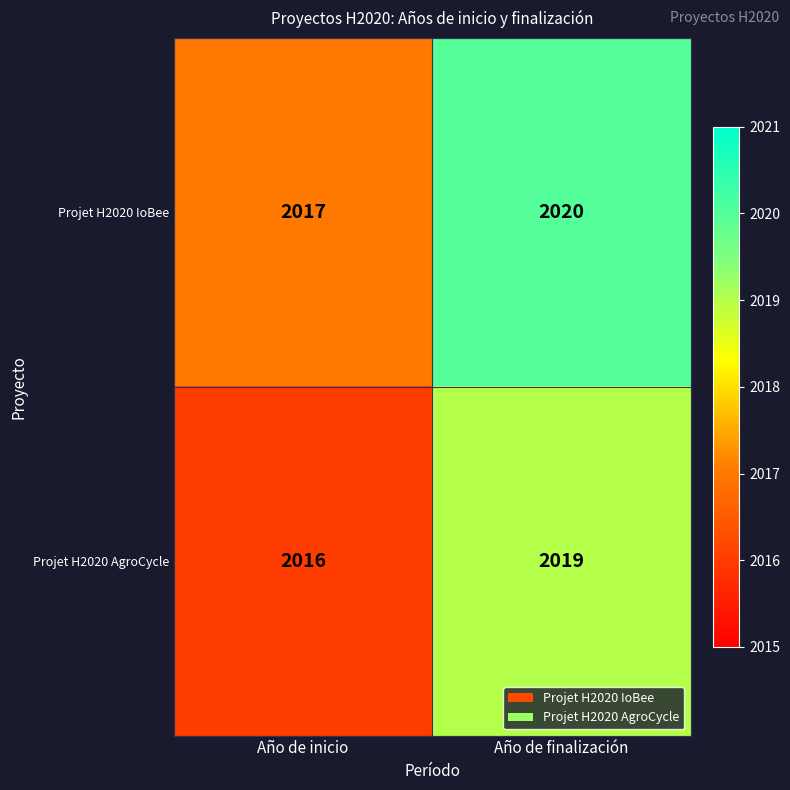

Count the number of categories in the chart.

2